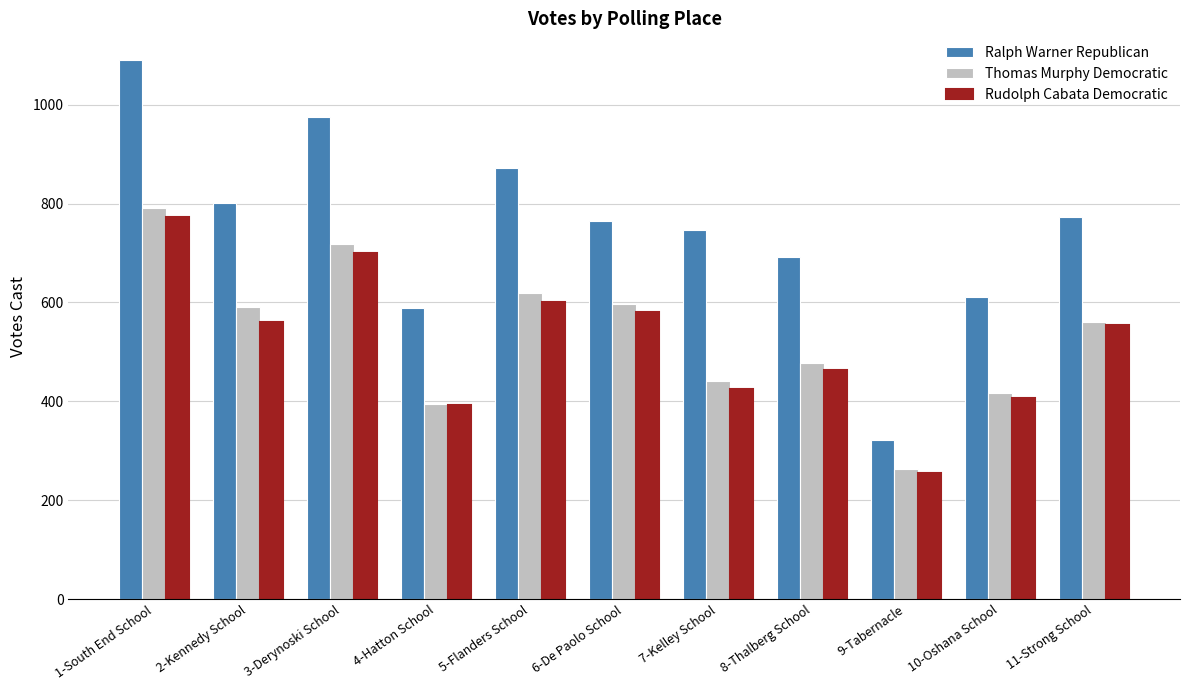

Rank the series at 5-Flanders School from lowest to highest value.

Rudolph Cabata Democratic, Thomas Murphy Democratic, Ralph Warner Republican